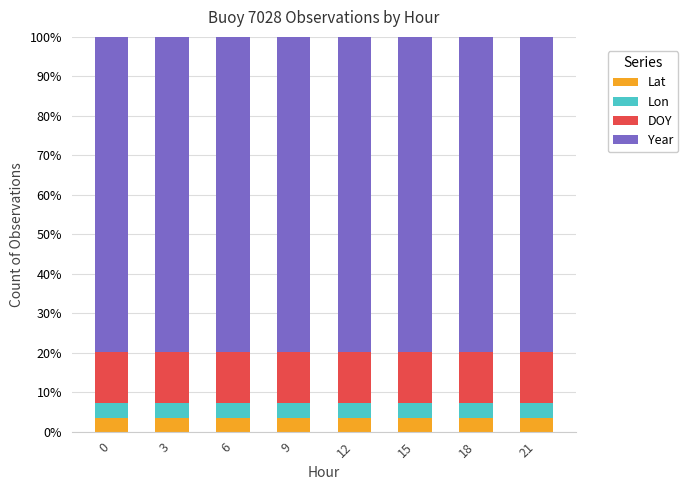

What is the highest value of the Lat series?

3.5